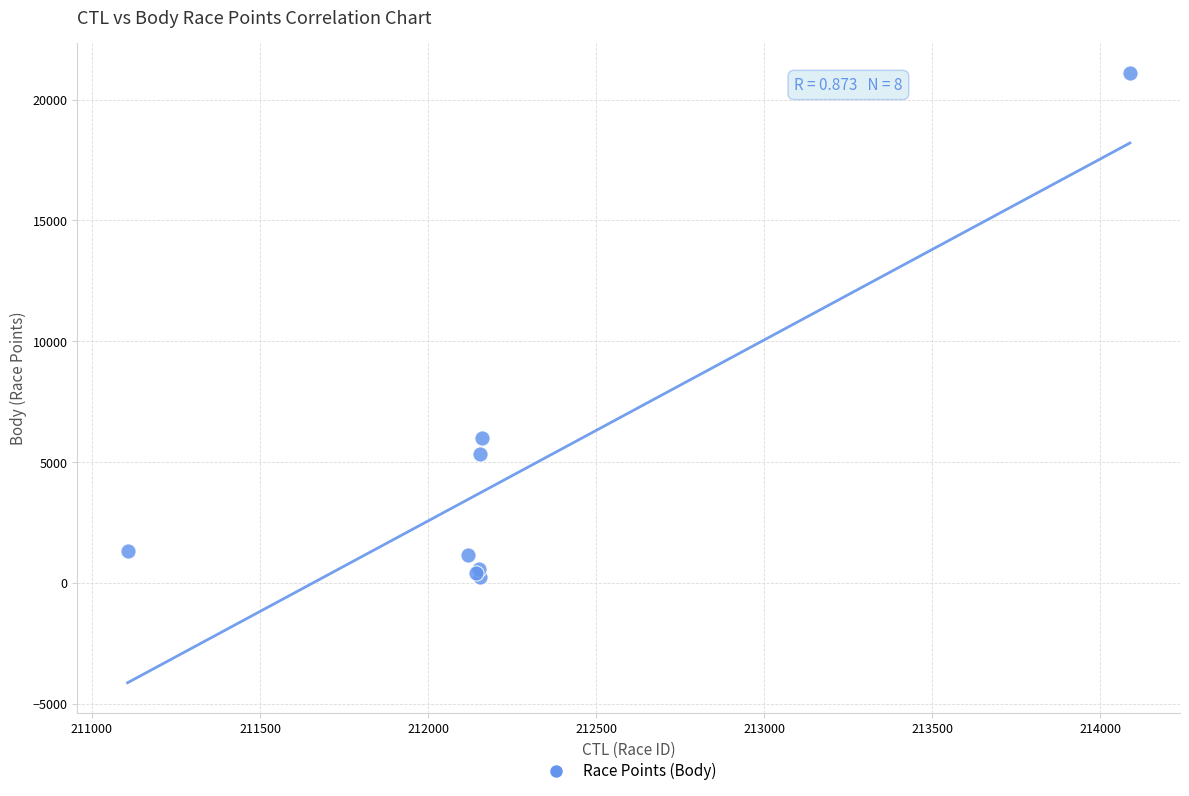

What Y value in the scatter plot is closest to 10655?

5980